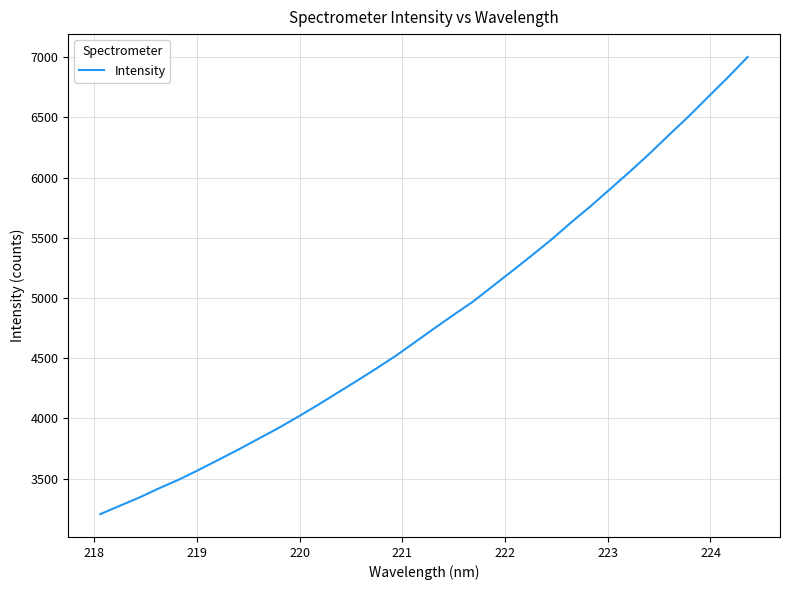

What is the smallest value displayed?

3205.8